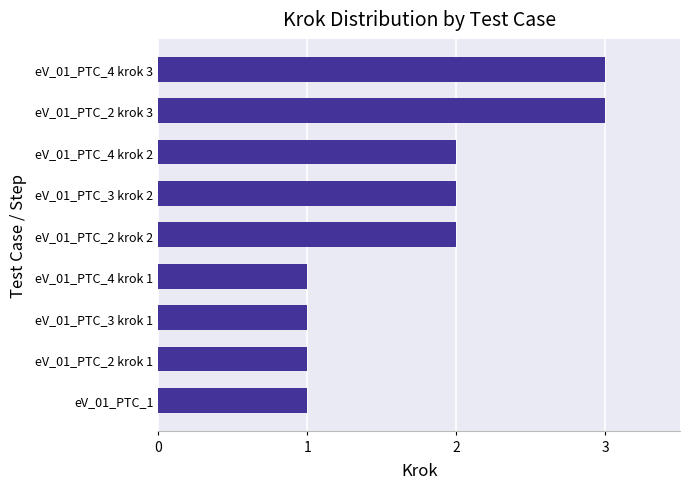

True or false: the data shows 2 at eV_01_PTC_2 krok 3.

False